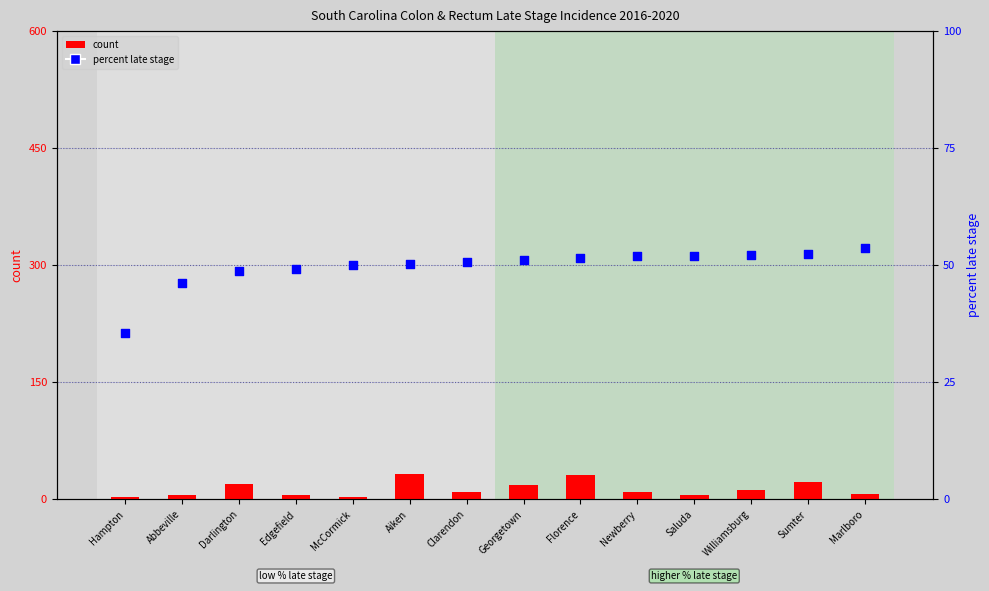

What is the total value across all series at Florence?

82.5